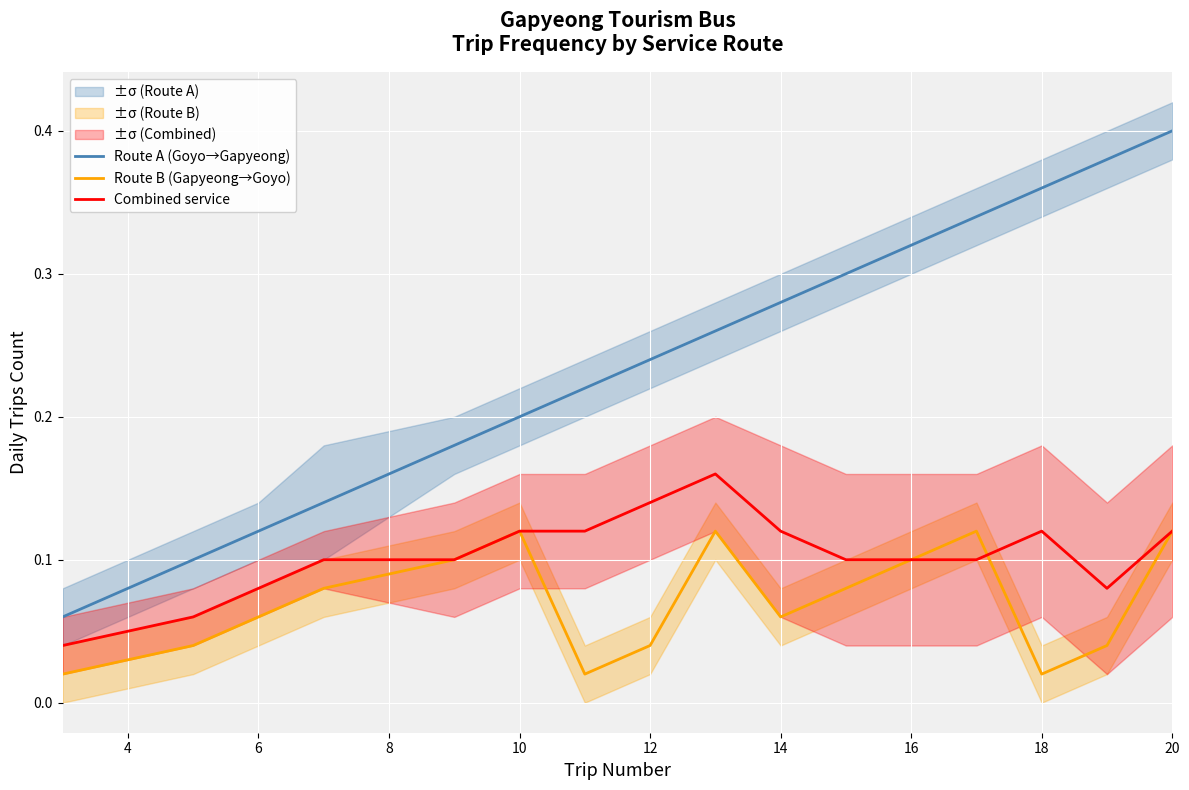

What is the value of the Route A (Goyo→Gapyeong) point at the 9th from the left?

0.3